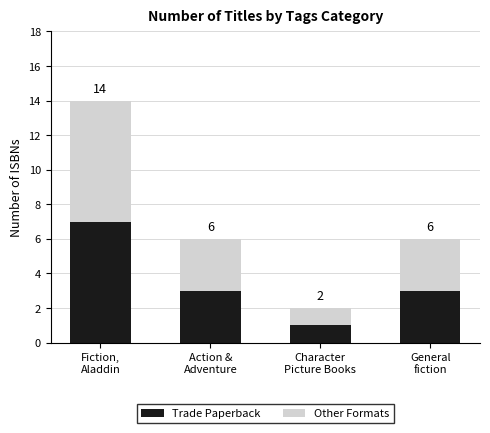

How many bars are there in total?

4